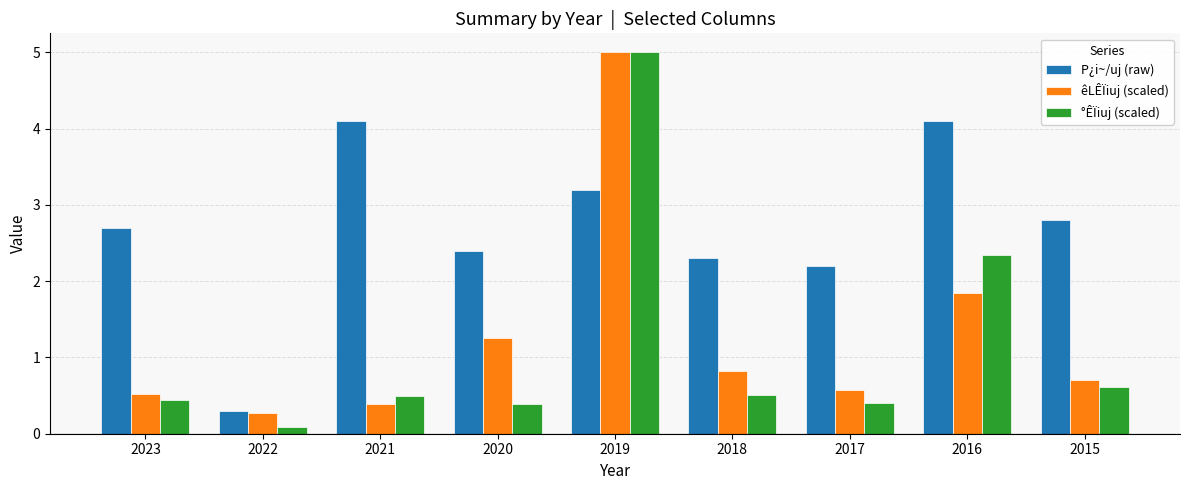

The value of êLÊÏiuj (scaled) at 2015 is 1.2. True or false?

False